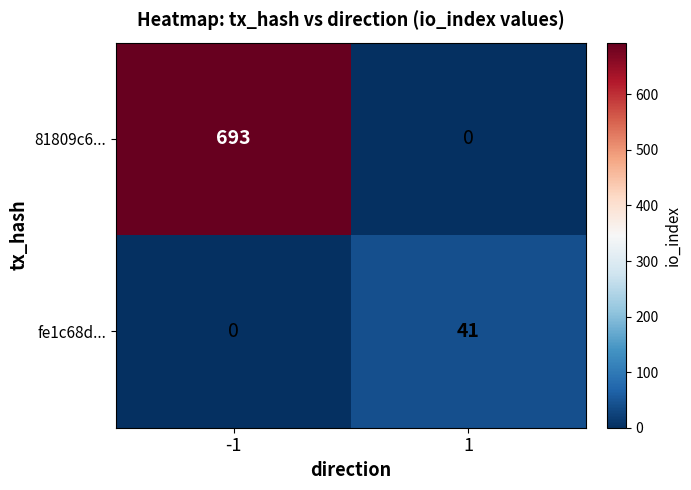

Rank the series by their average value, from lowest to highest.

fe1c68d..., 81809c6...